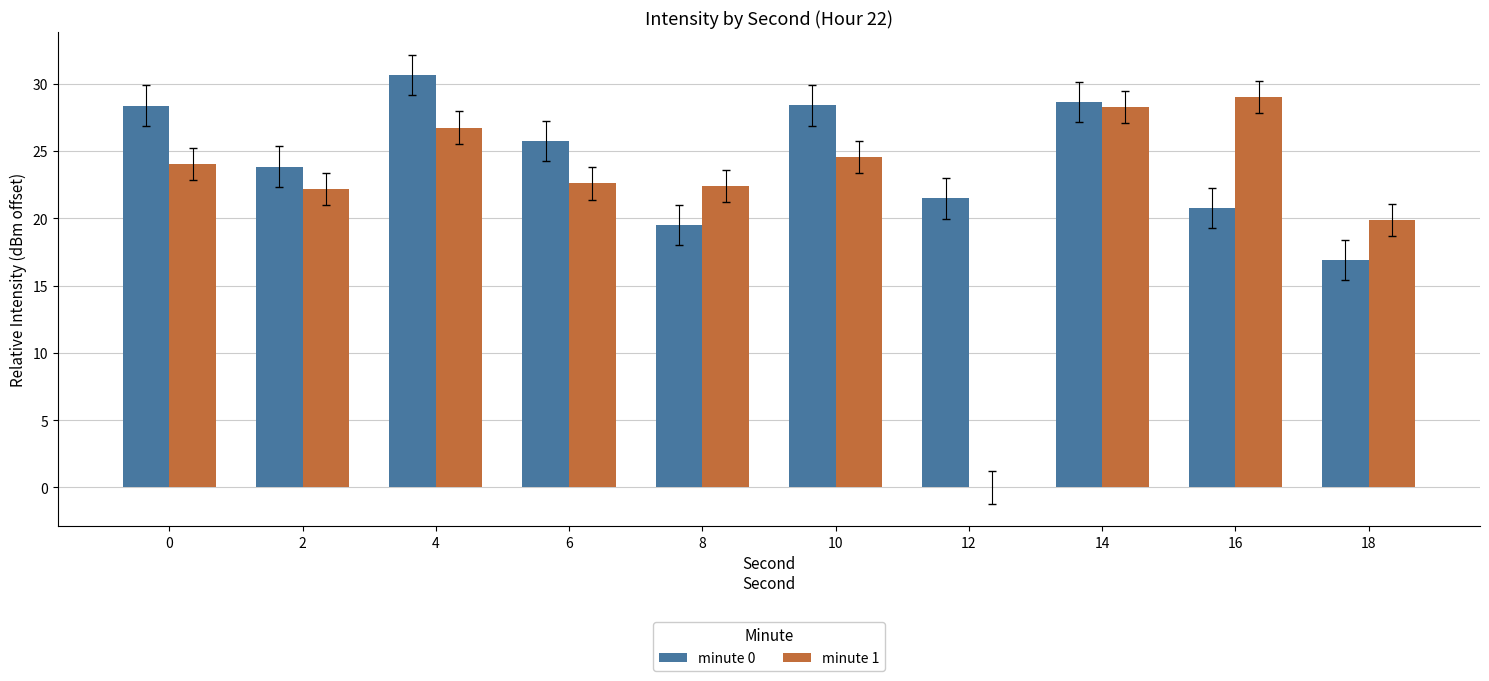

At which label is minute 1 closest to 14?

18